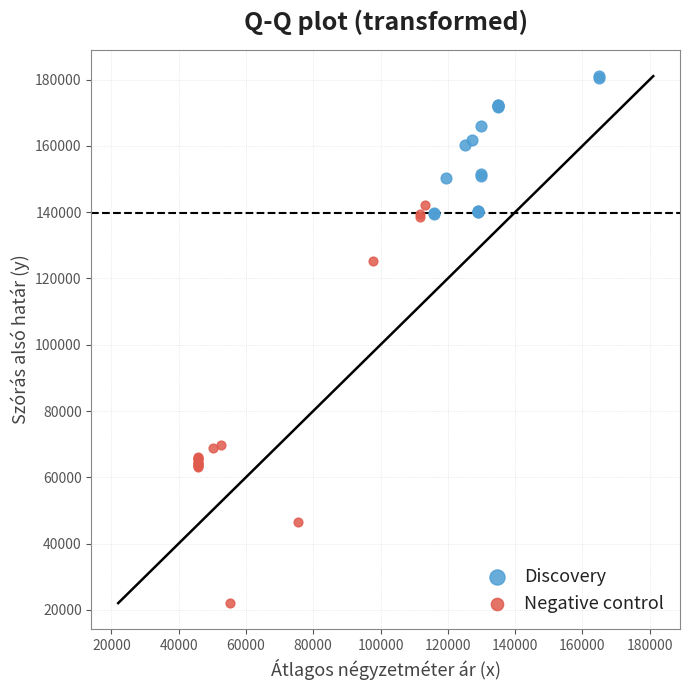

Which series reaches the minimum Y coordinate?

Negative control